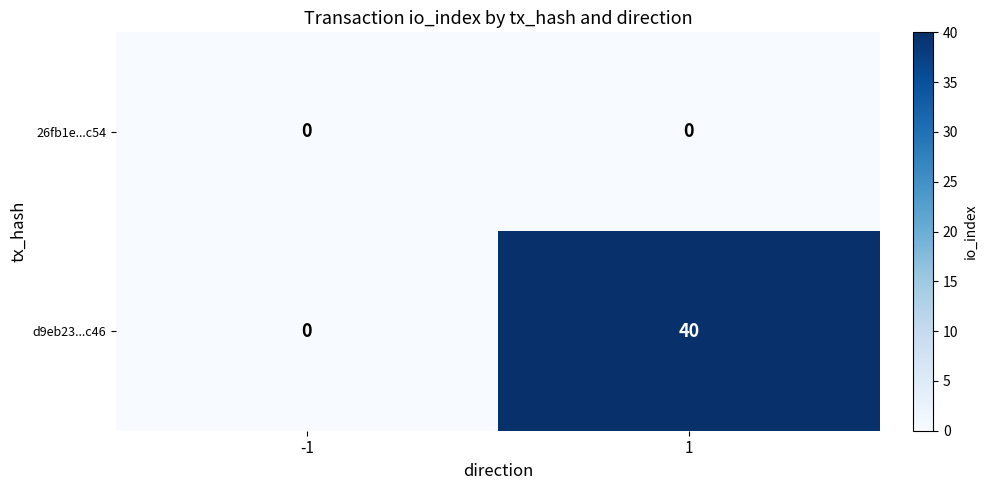

Which series has the largest total across all categories?

d9eb23...c46